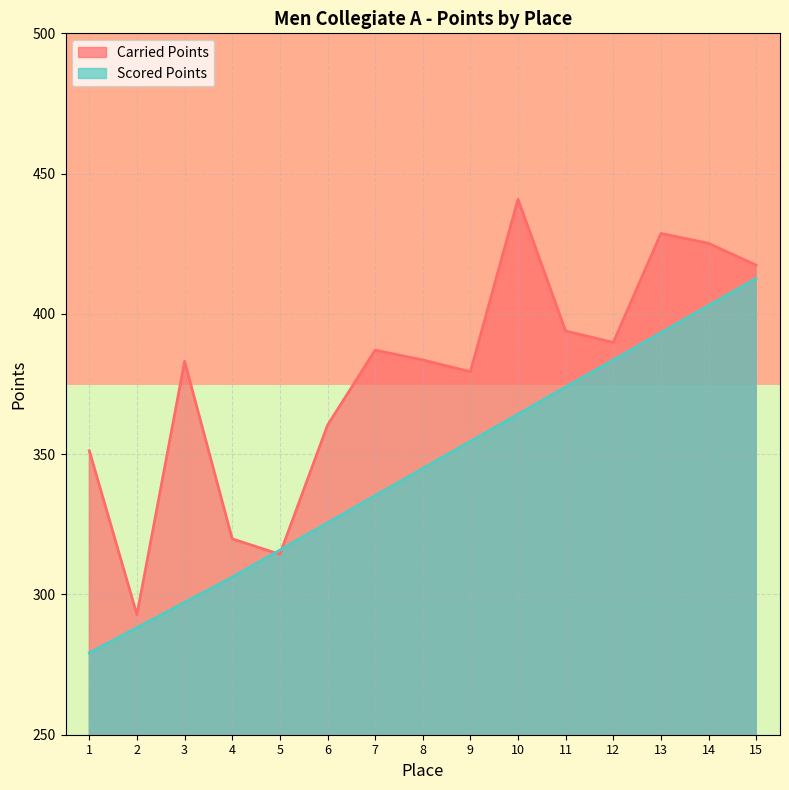

The Carried Points series shows 243.1 at 11. True or false?

False